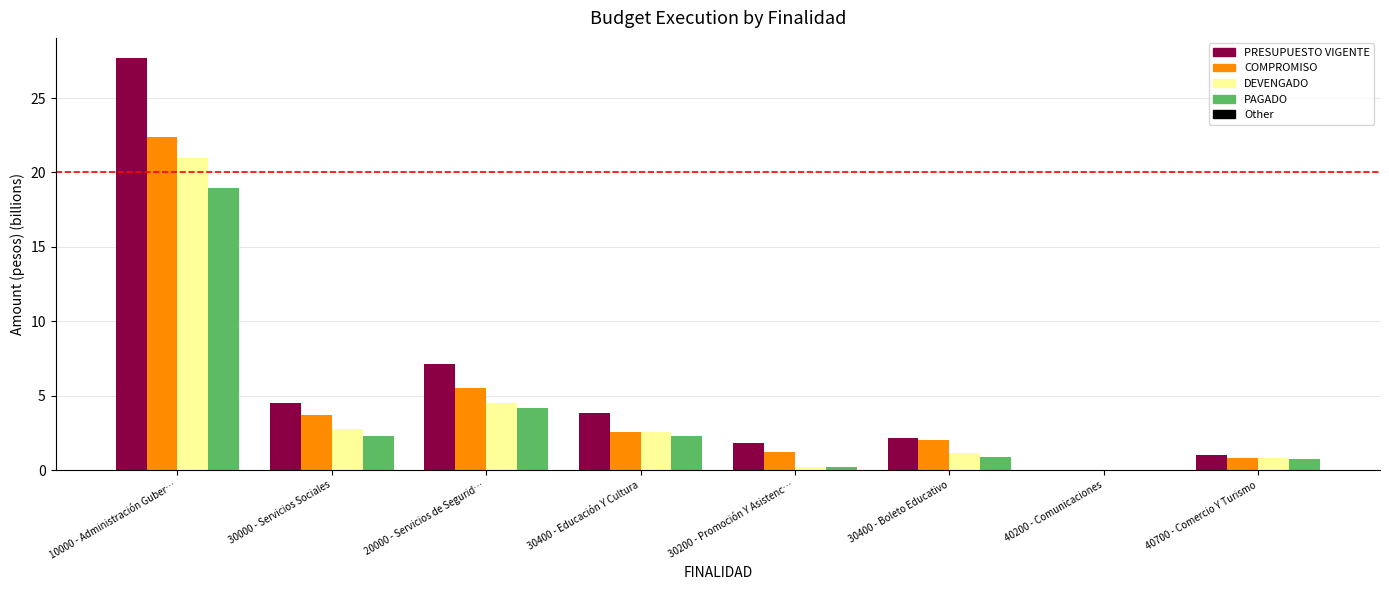

What is the sum of the DEVENGADO values at 30400 - Boleto Educativo and 40700 - Comercio Y Turismo?

2.0